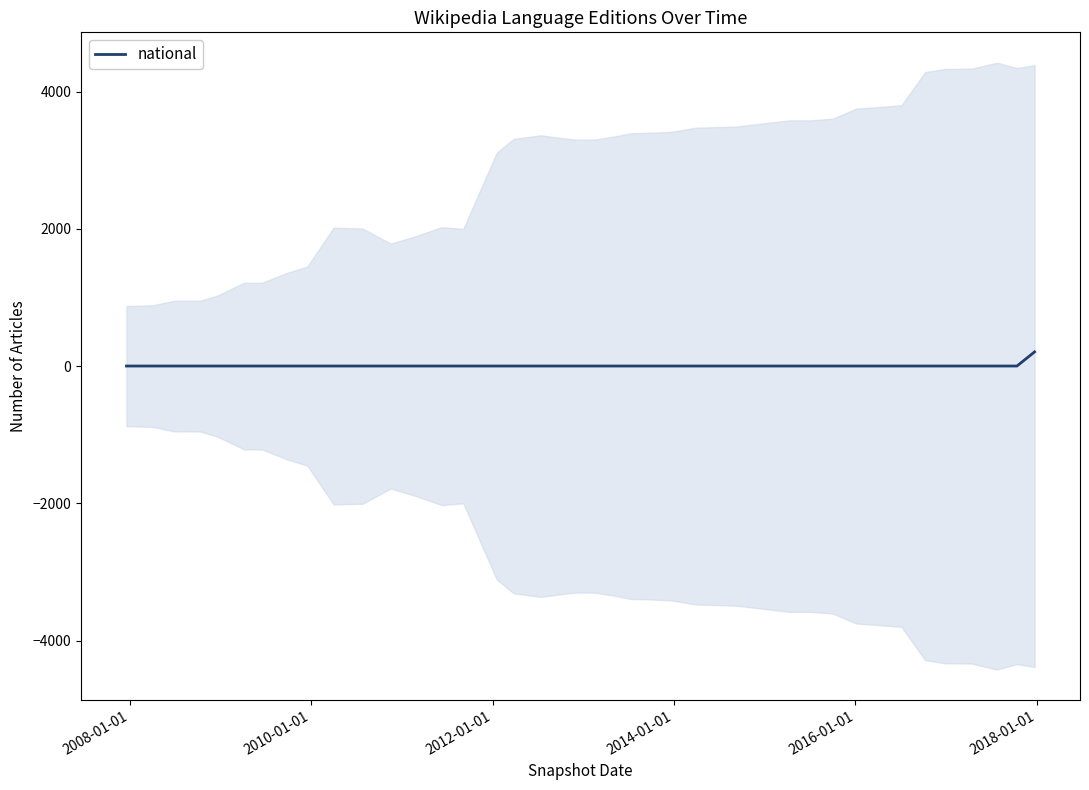

What is the difference between the maximum and minimum values?

206